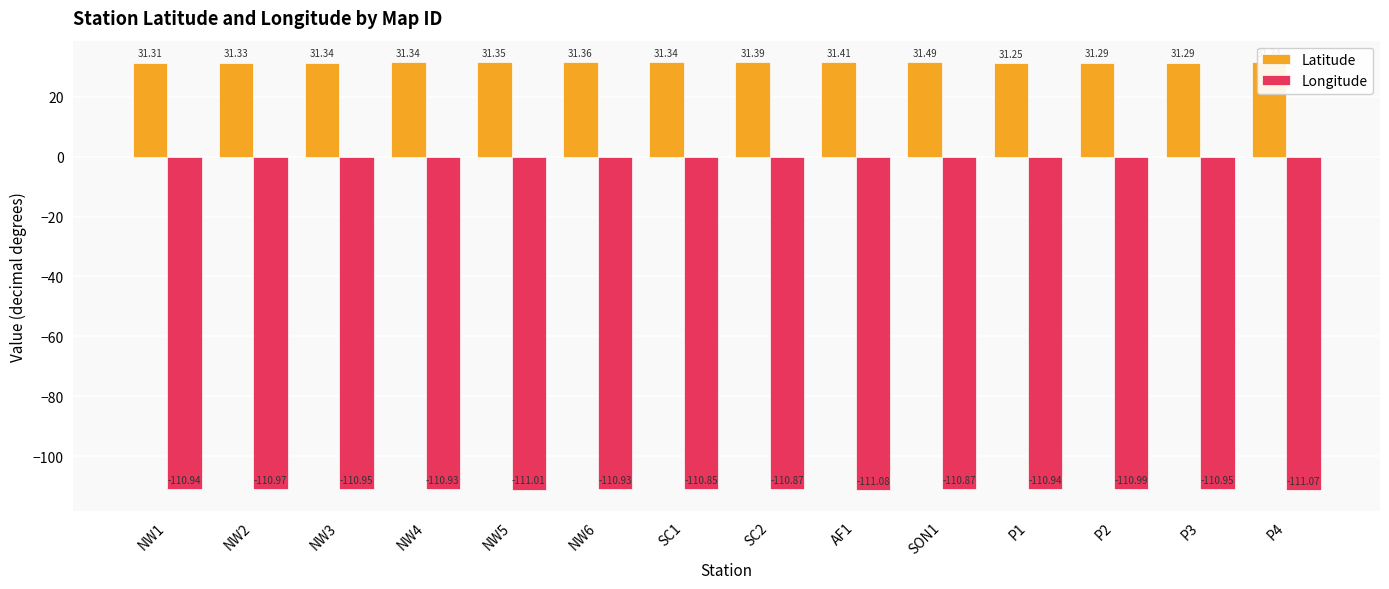

The value of Longitude at NW1 is -110.9. True or false?

True